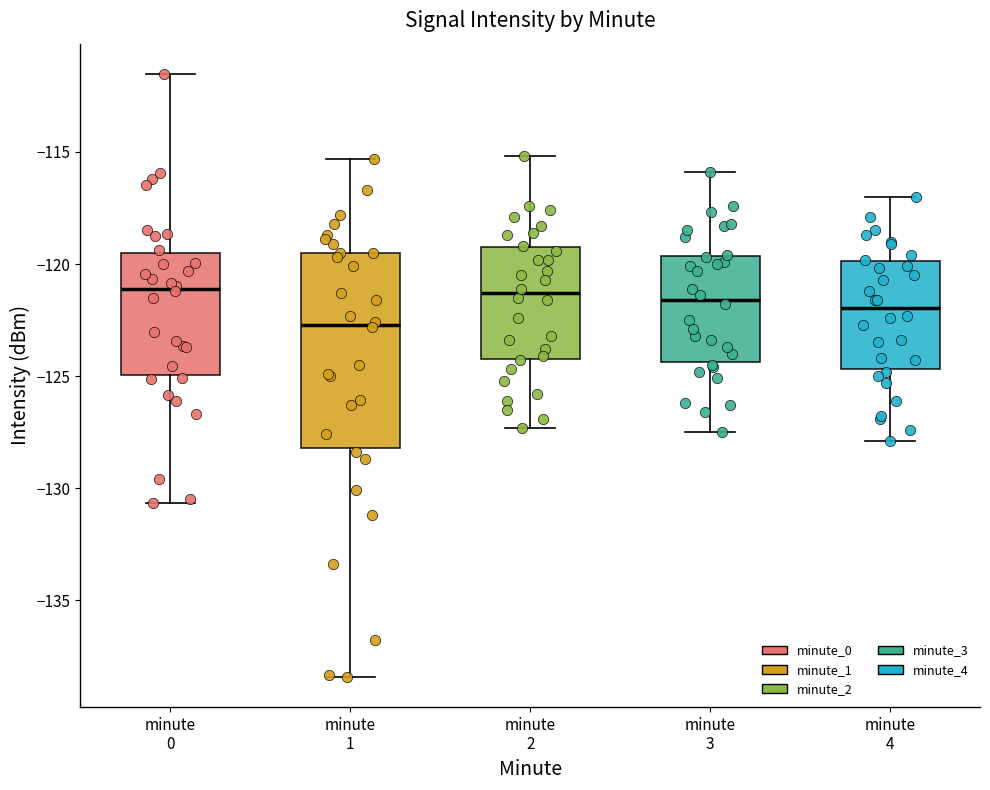

Reading left to right, read every box against the y-axis: the position of its median line, the range the box covers, and the ends of its whiskers. The values are not printed on the chart, so give them approximately, as read against the axis.

minute 0: median -121.0, box -125.0 to -119.5, whiskers -130.5 to -111.5
minute 1: median -122.5, box -128.0 to -119.5, whiskers -138.5 to -115.5
minute 2: median -121.5, box -124.0 to -119.0, whiskers -127.5 to -115.0
minute 3: median -121.5, box -124.5 to -119.5, whiskers -127.5 to -116.0
minute 4: median -122.0, box -124.5 to -120.0, whiskers -128.0 to -117.0